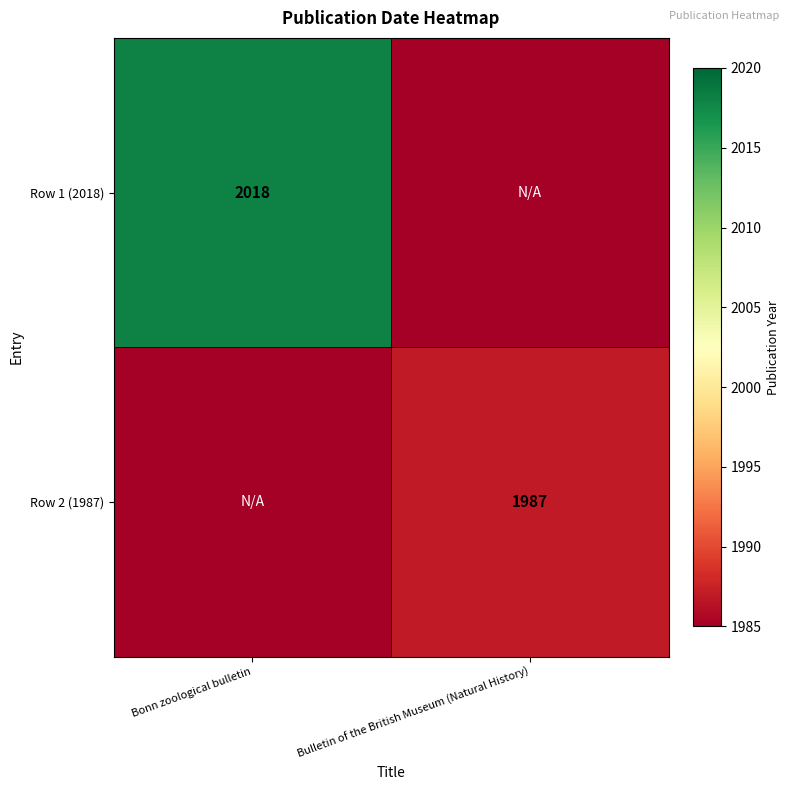

Between Bonn zoological bulletin and Bulletin of the British Museum (Natural History), which is larger?

Bonn zoological bulletin